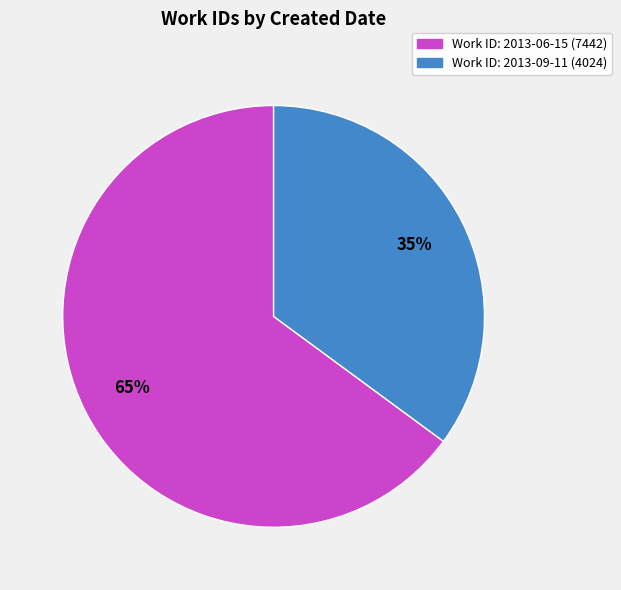

To the nearest percent, what is the average slice percentage?

50%